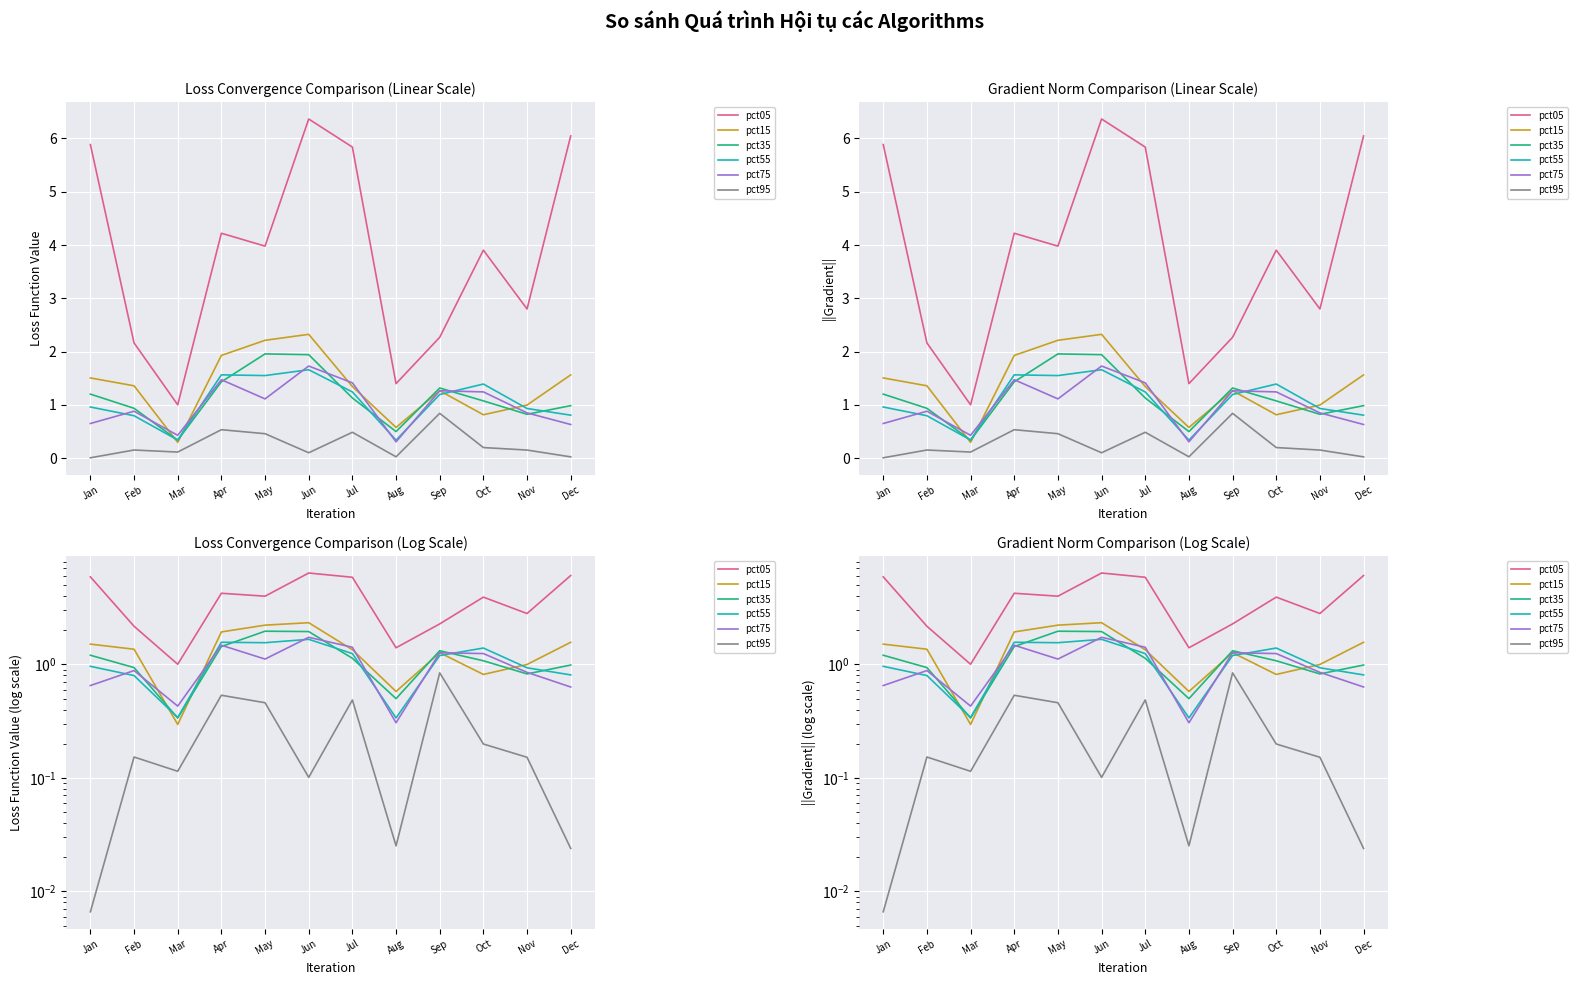

What is the difference between the maximum and second lowest values in the pct35 series?

1.5